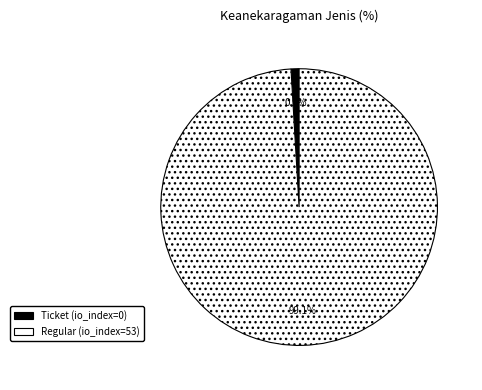

Is there a majority slice in this chart?

Yes